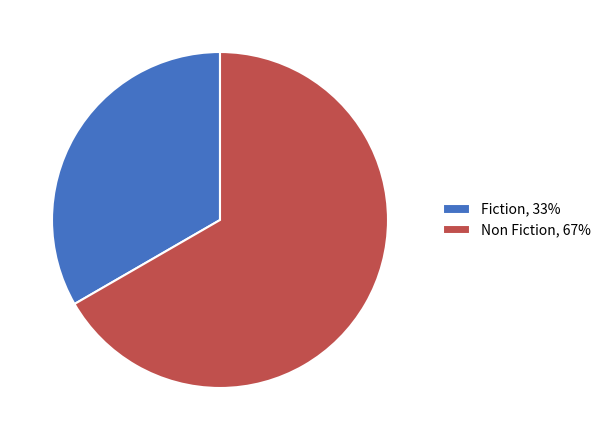

What is the ratio of the value at Non Fiction, 67% to the value at Fiction, 33%?

2.0